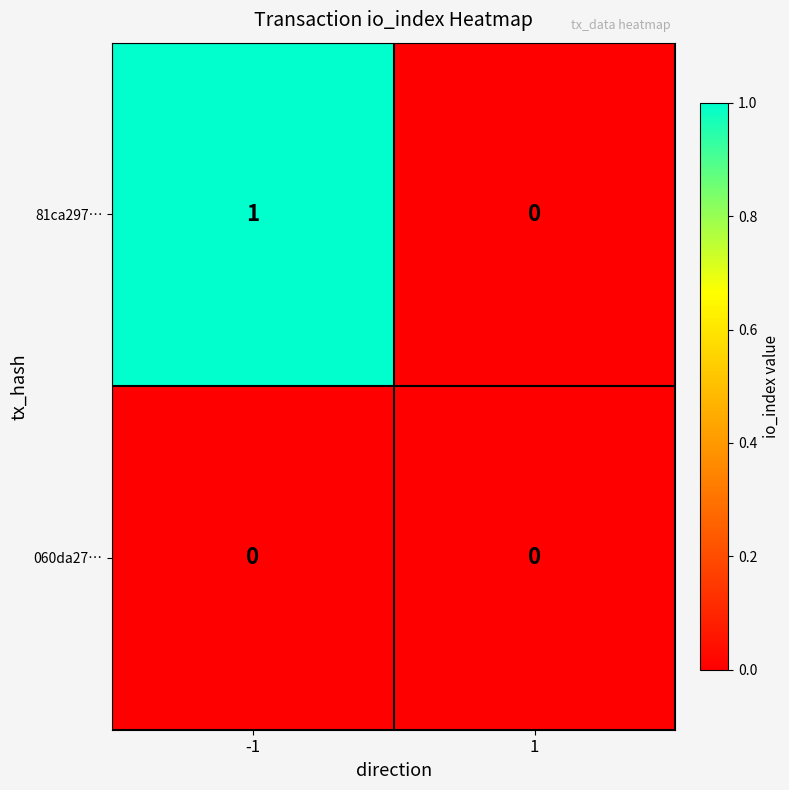

Rank the series by their maximum value, from highest to lowest.

81ca297…, 060da27…